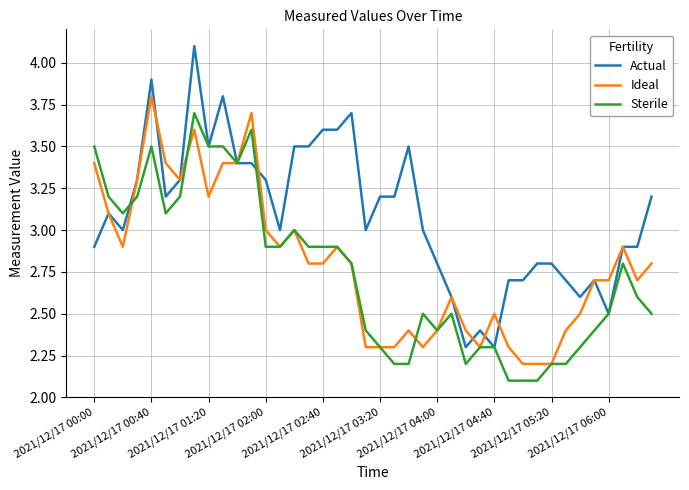

Which series has the largest range (max minus min)?

Actual